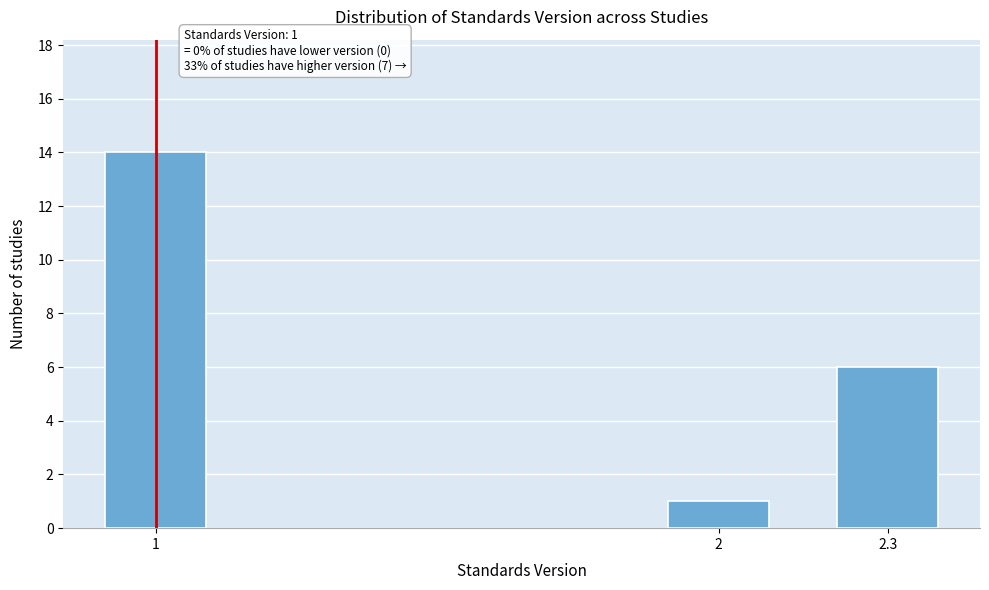

Reading left to right, what are all the values shown in this chart?

14	1	6